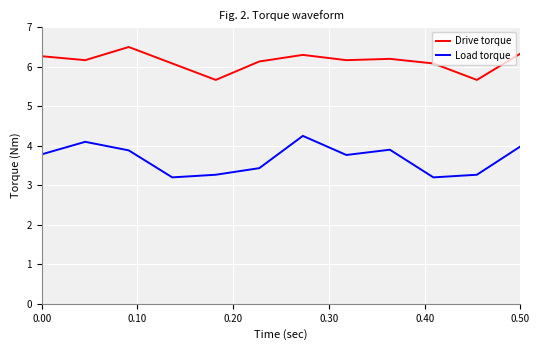

What is the difference between the maximum and minimum values in the Load torque series?

1.1